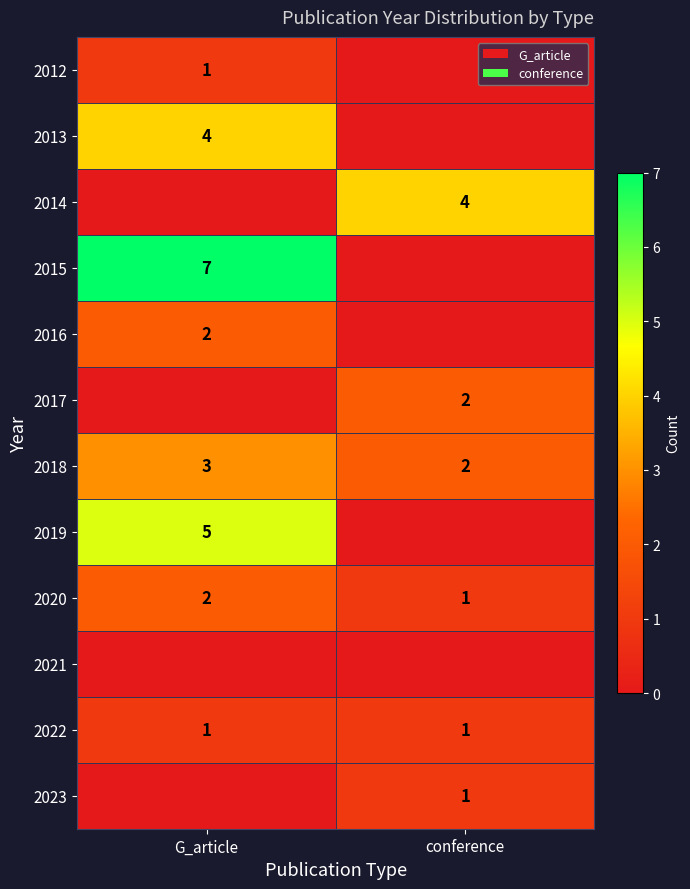

Rank the categories by 2018 value from highest to lowest.

G_article, conference